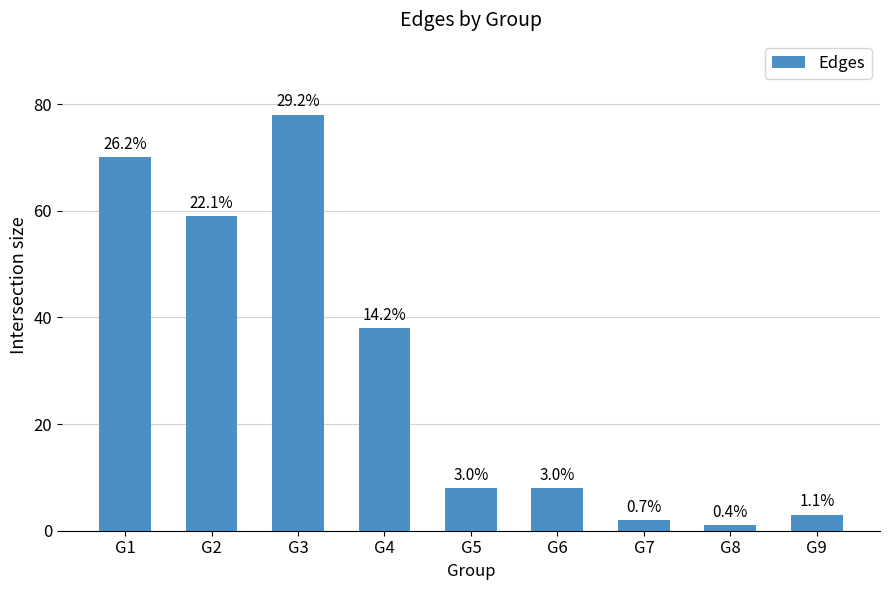

Reading right to left, transcribe all the data shown in this chart.

G9=3	G8=1	G7=2	G6=8	G5=8	G4=38	G3=78	G2=59	G1=70